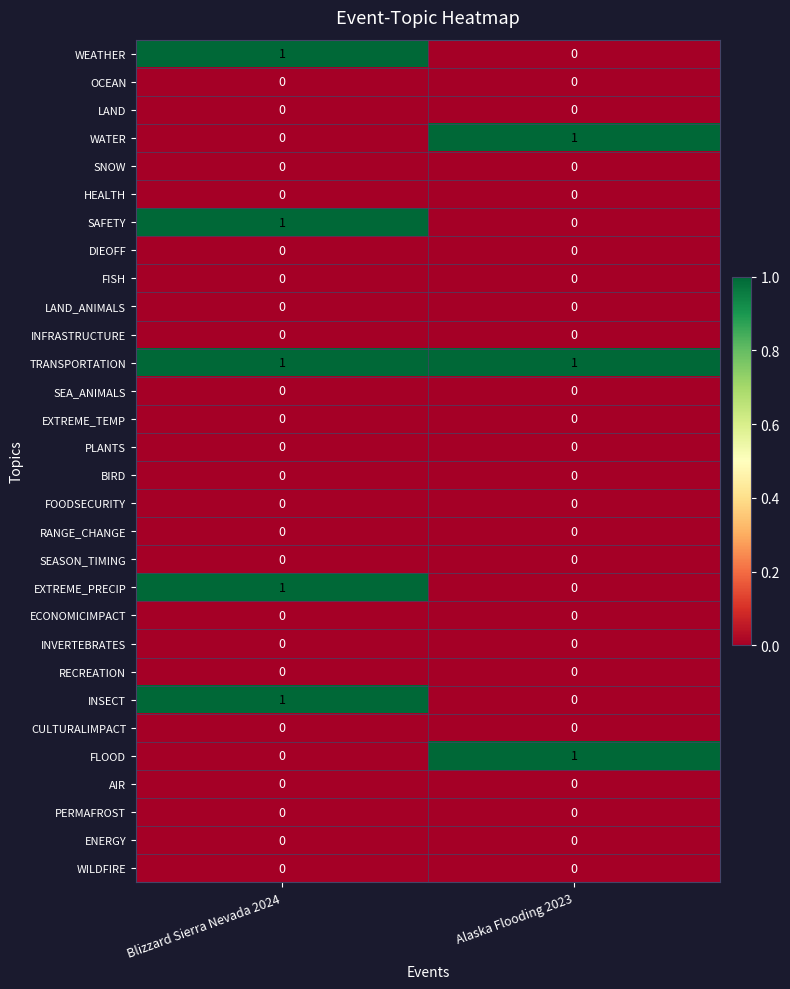

What is the spread (max minus min) of values at Alaska Flooding 2023?

1